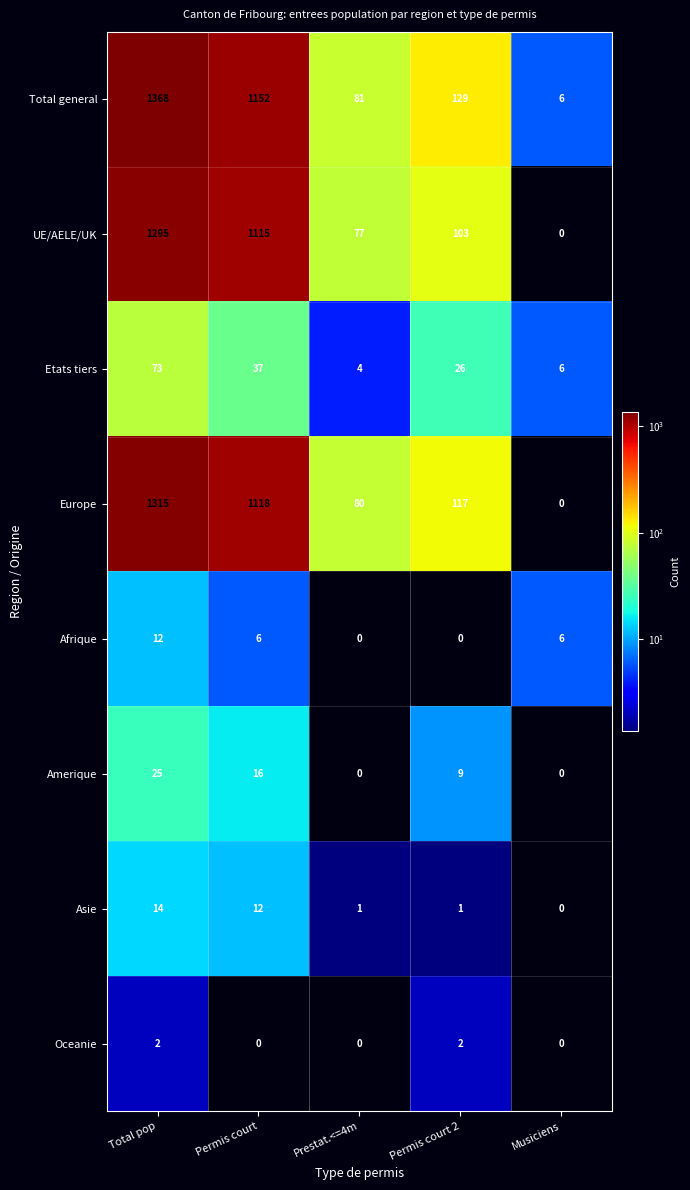

What is the greatest value displayed?

1368